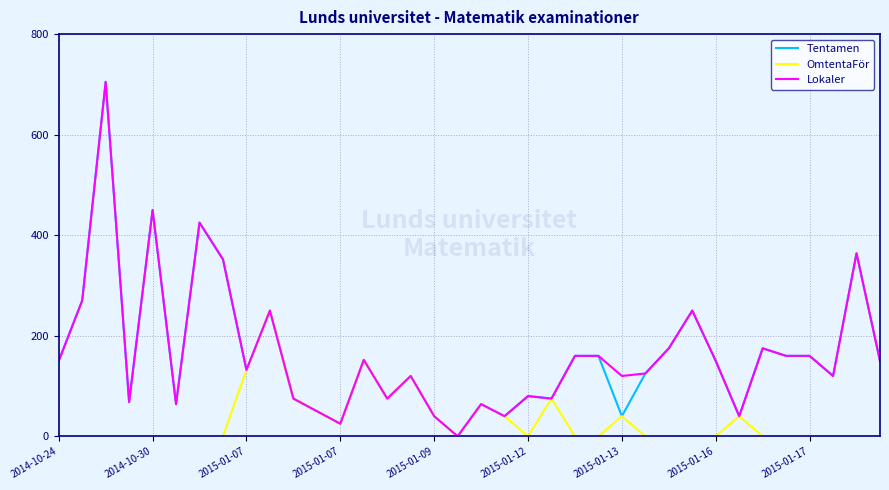

What is the maximum value shown in the chart?

705